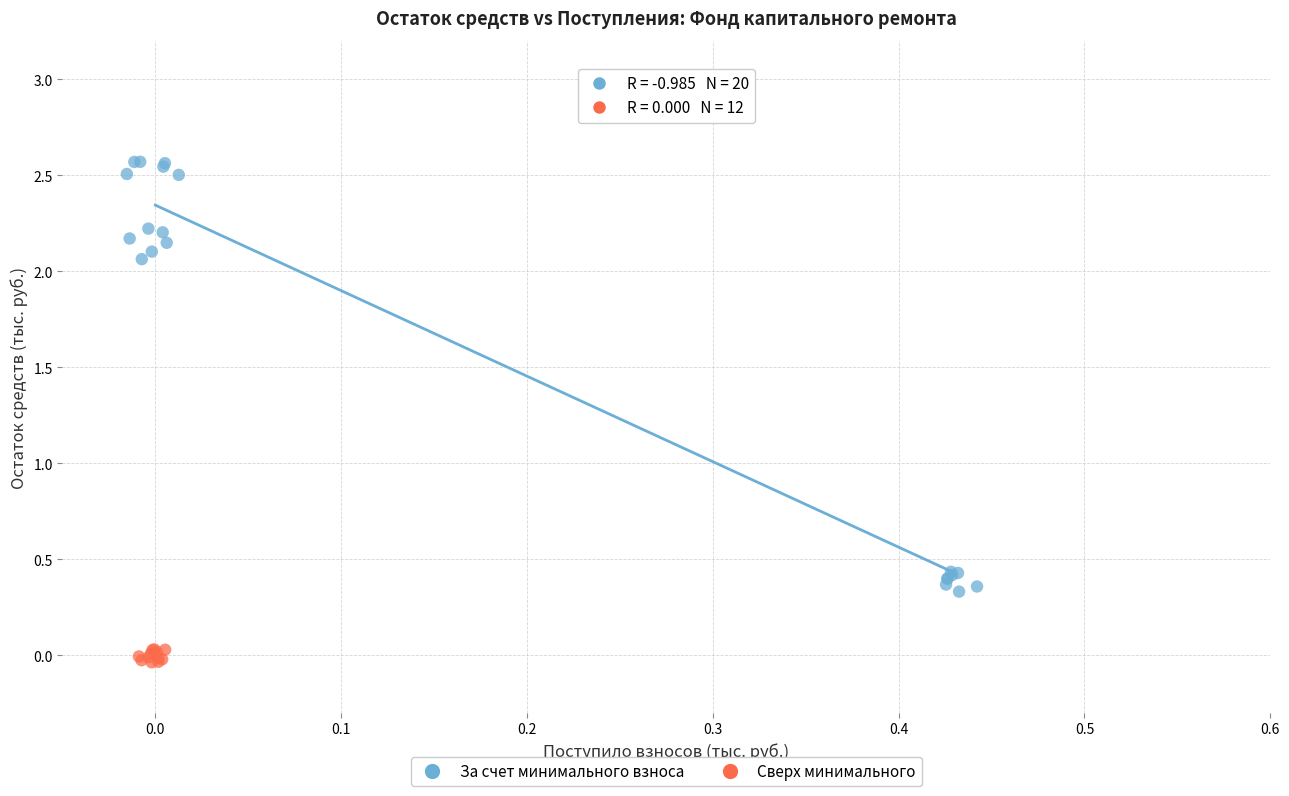

Which series reaches the maximum Y coordinate?

За счет минимального взноса